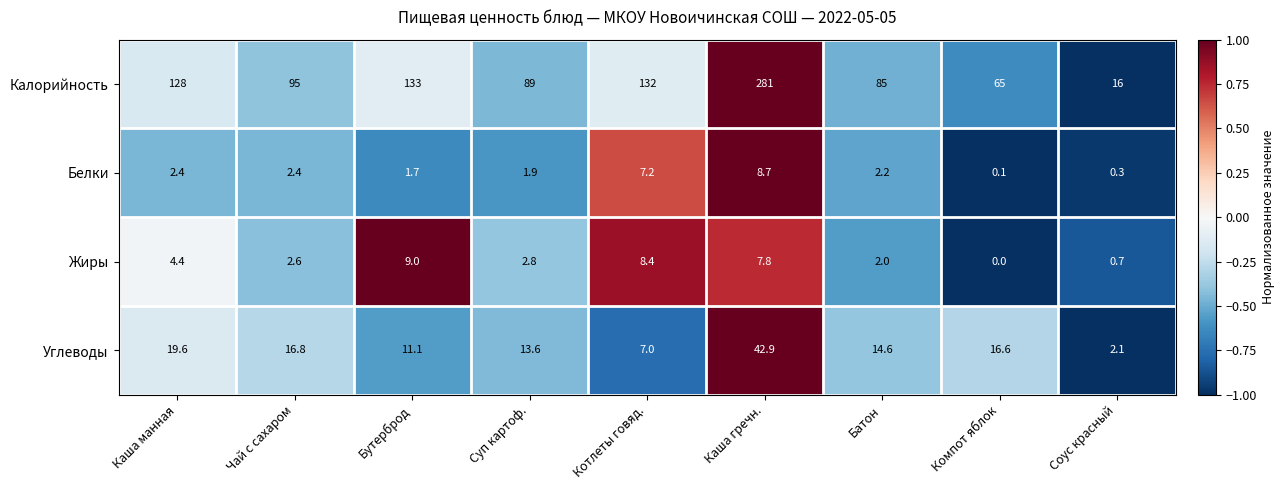

What is the spread (max minus min) of values at Чай с сахаром?

92.6